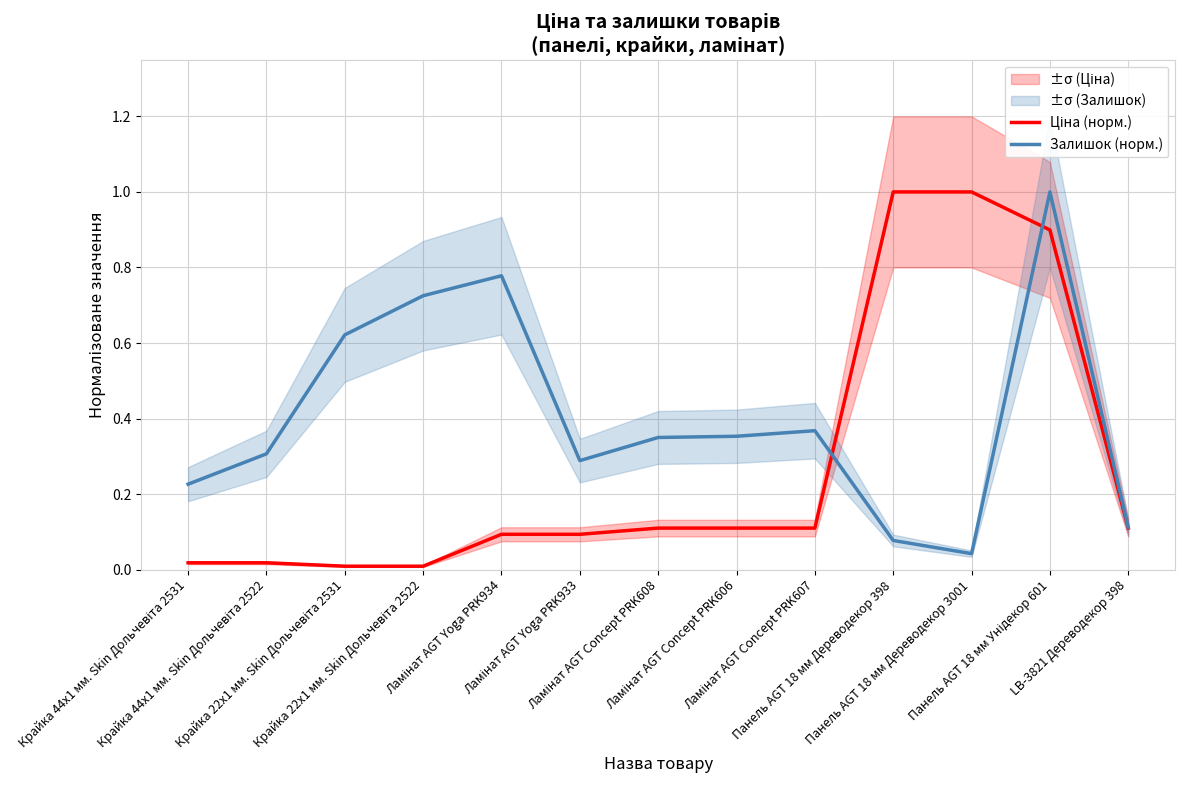

The Залишок (норм.) series shows 0.2 at Крайка 22x1 мм. Skin Дольчевіта 2531. True or false?

False